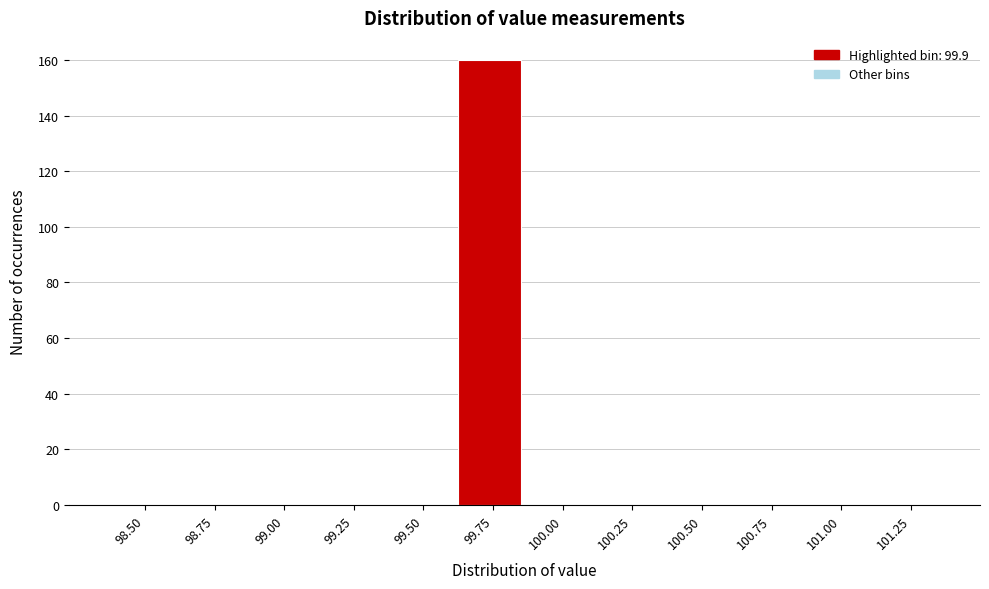

Reading left to right, transcribe all the data shown in this chart.

98.50=0	98.75=0	99.00=0	99.25=0	99.50=0	99.75=160	100.00=0	100.25=0	100.50=0	100.75=0	101.00=0	101.25=0